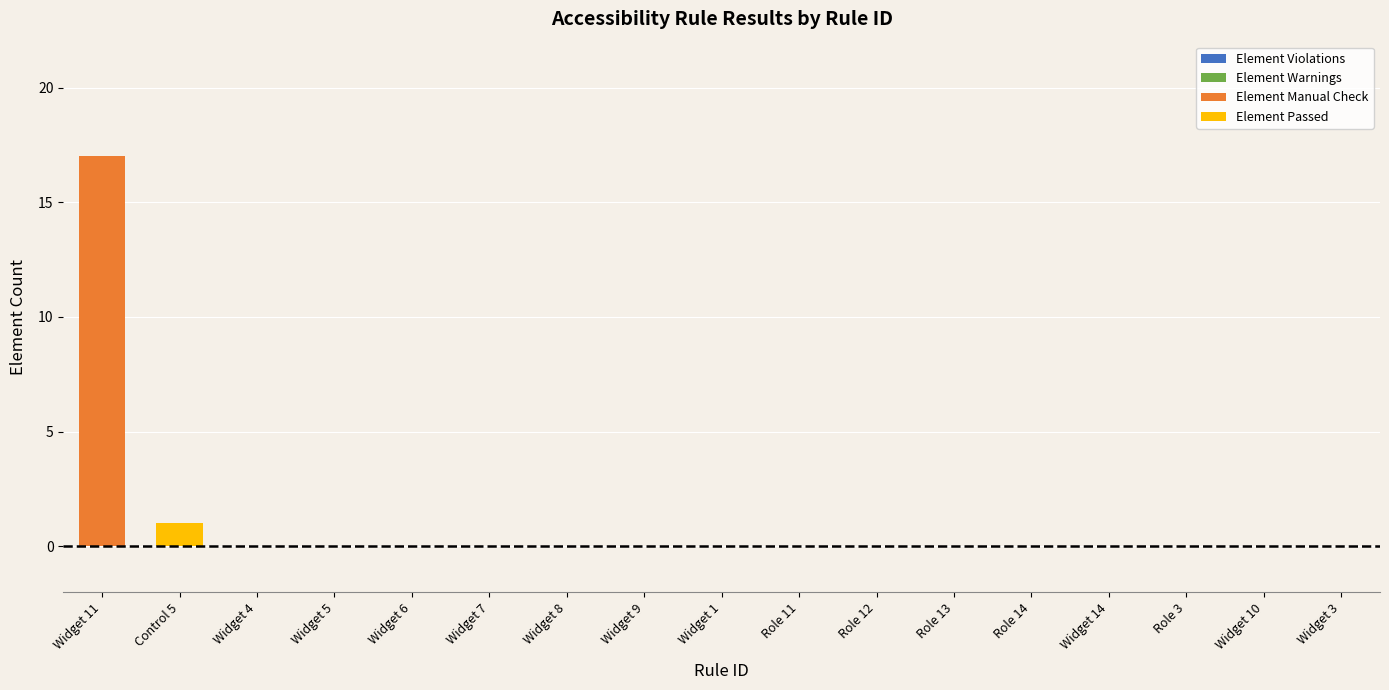

True or false: Element Manual Check has a value of 0 at Widget 6.

True